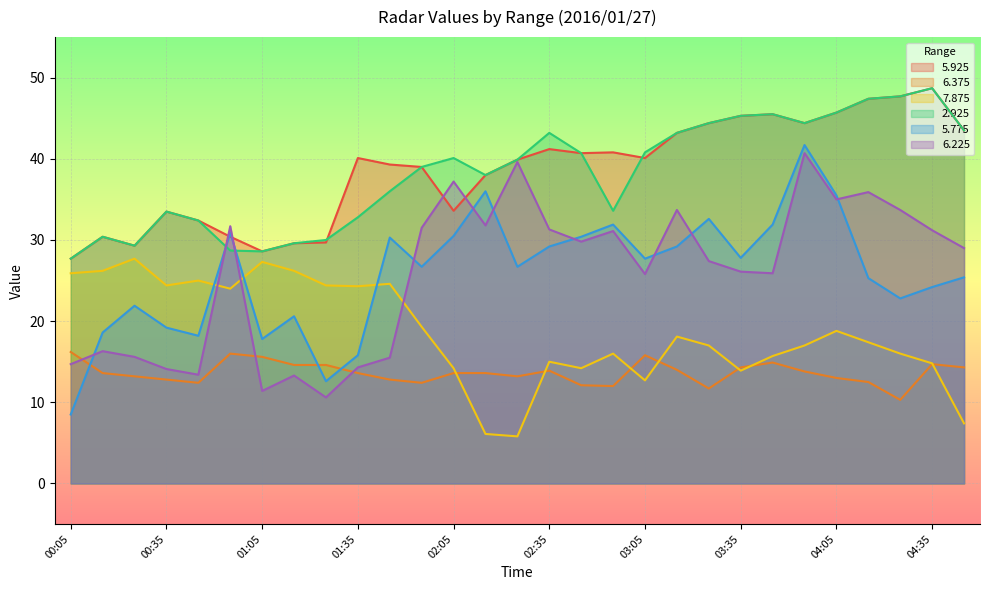

What are all the series names shown in the legend?

5.925, 6.375, 7.875, 2.925, 5.775, 6.225